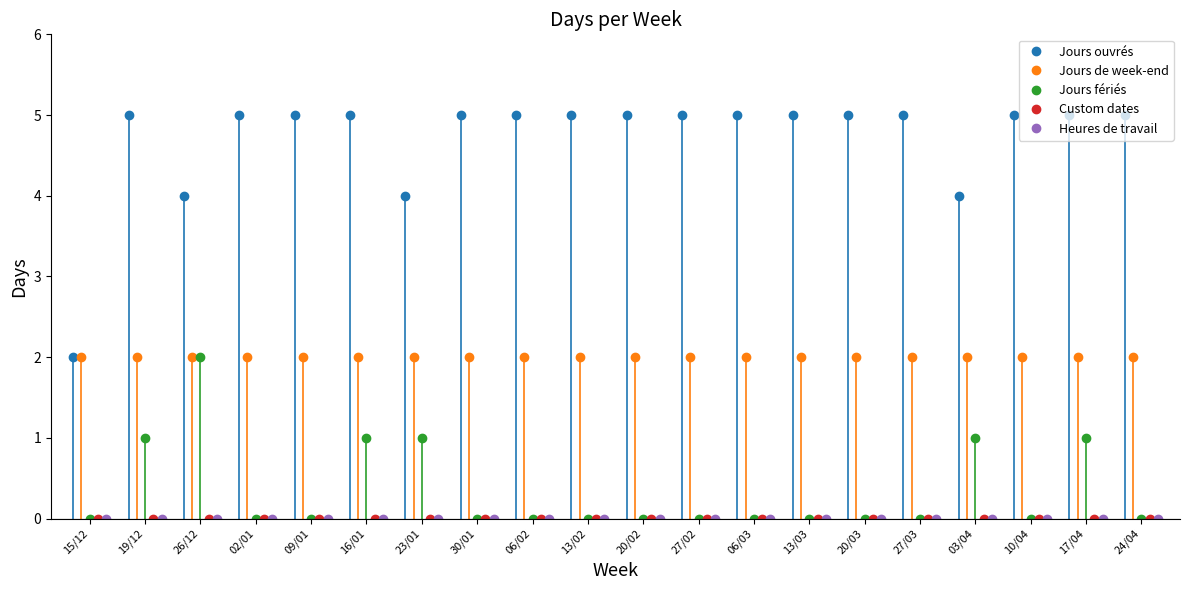

True or false: Heures de travail and Jours ouvrés cross at least once.

False